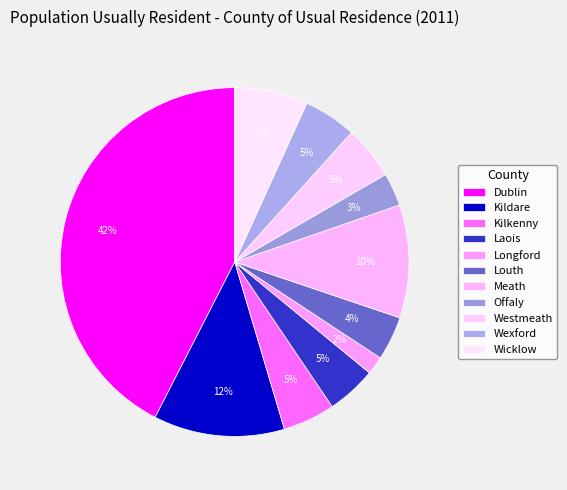

To the nearest percent, what is the average slice percentage?

9%